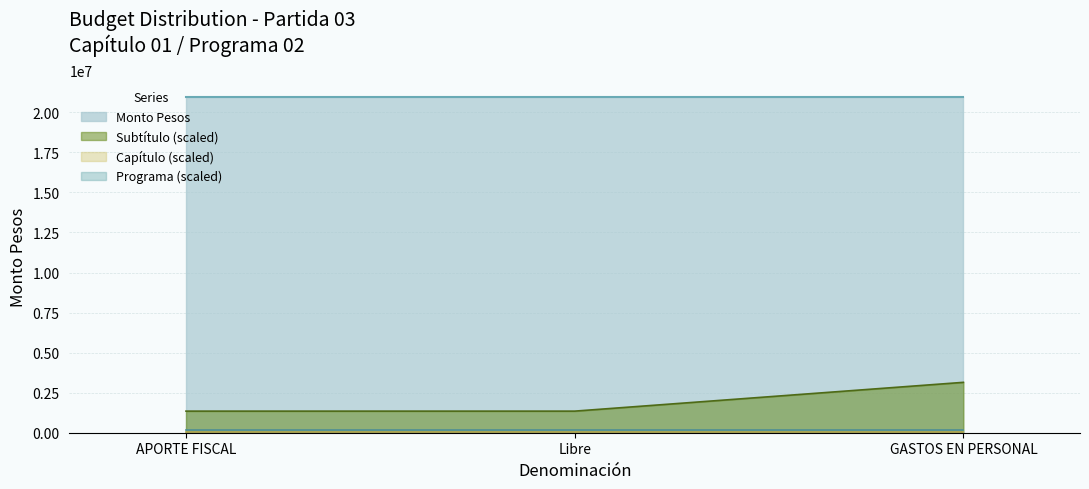

List the series in order of their peak value, lowest first.

Capítulo, Programa, Subtítulo, Monto Pesos